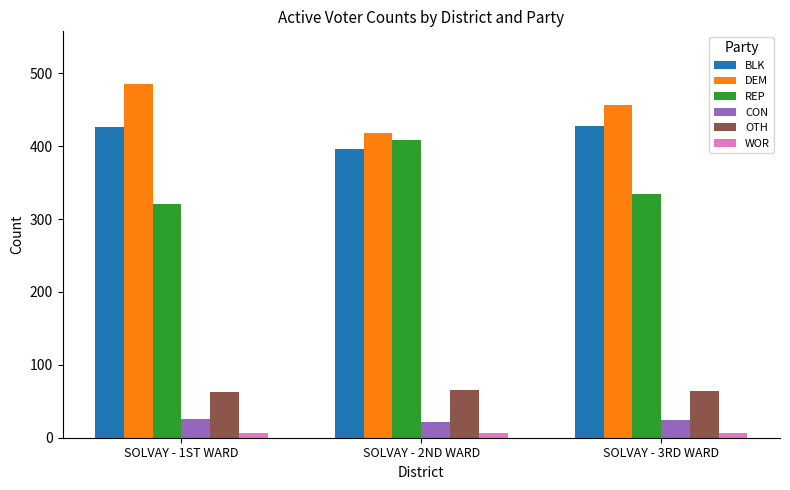

What is the difference between the BLK values at SOLVAY - 1ST WARD and SOLVAY - 3RD WARD?

1